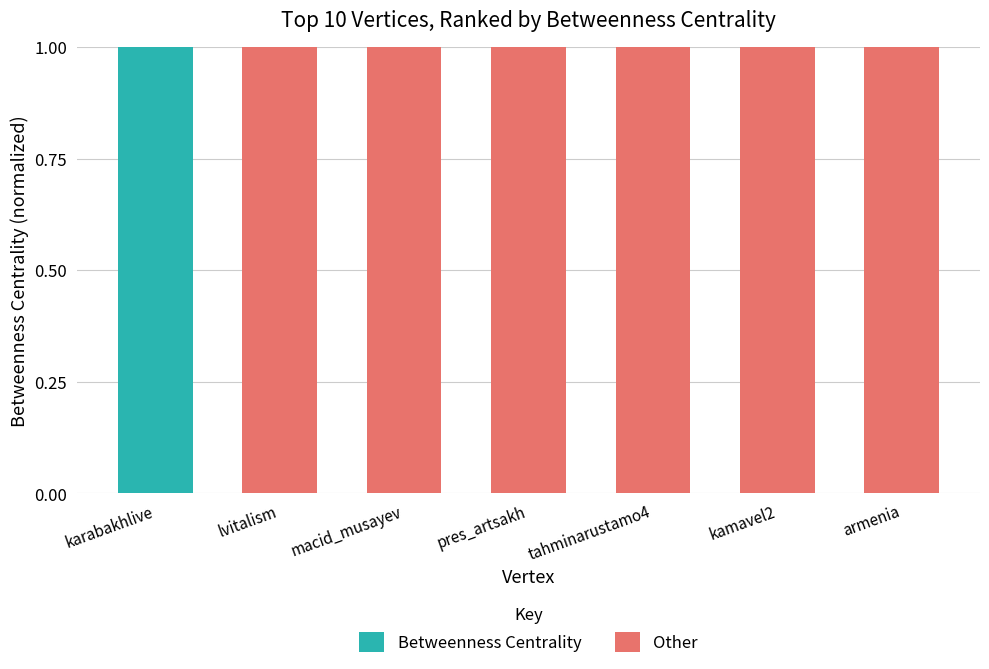

What is the difference between the Betweenness Centrality values at armenia and karabakhlive?

1